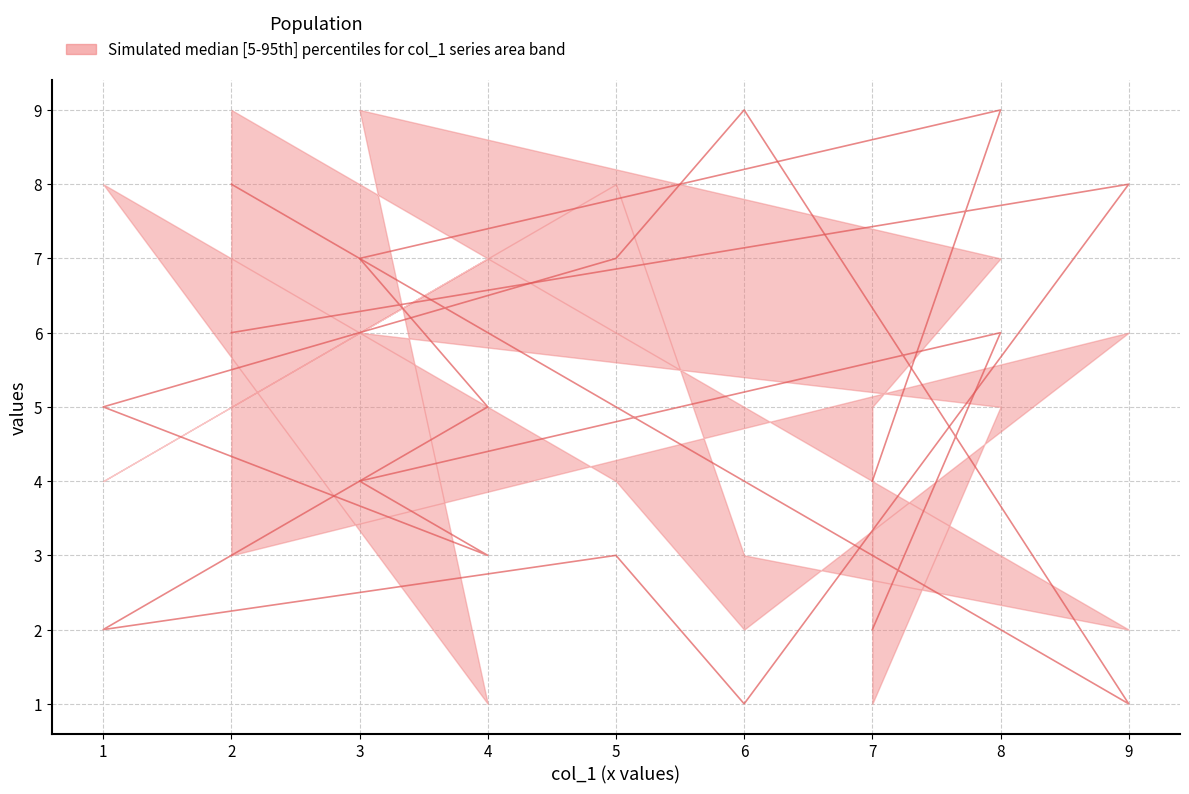

The col_2 series shows 4 at 4. True or false?

True